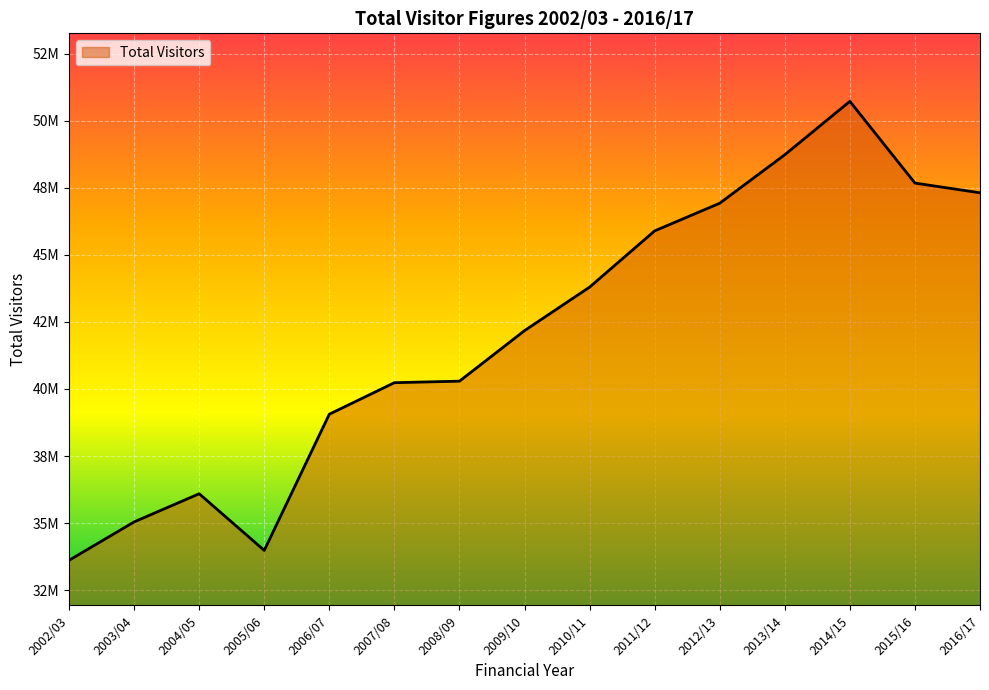

Rank the categories by value from highest to lowest.

2014/15, 2013/14, 2015/16, 2016/17, 2012/13, 2011/12, 2010/11, 2009/10, 2008/09, 2007/08, 2006/07, 2004/05, 2003/04, 2005/06, 2002/03